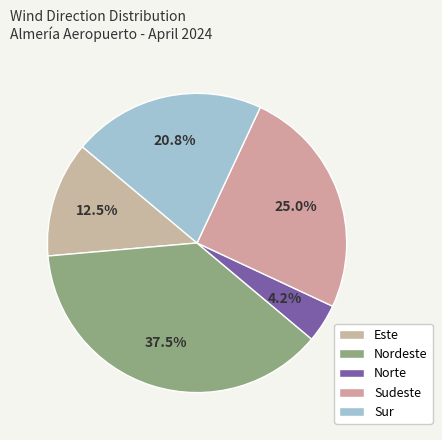

Does Sur represent more than half of the total?

No